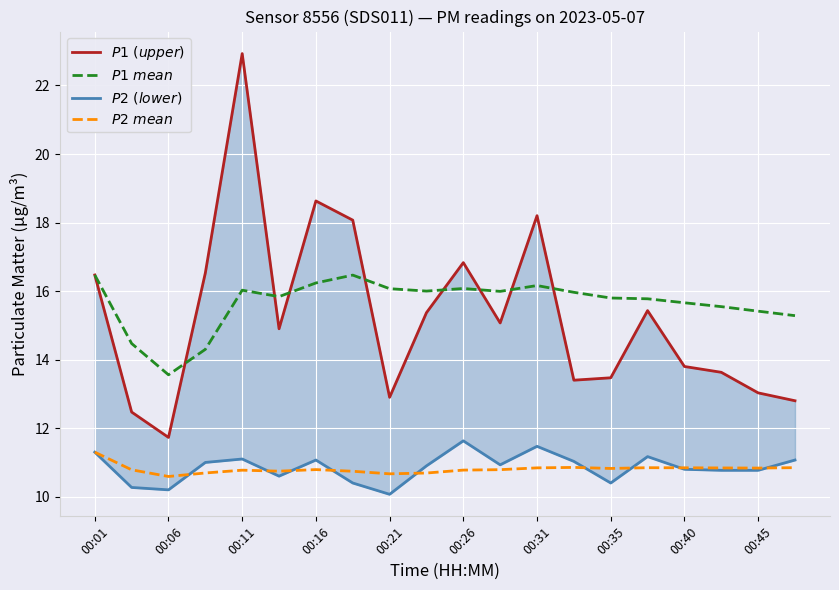

What is the value of the $P1\ mean$ point at the 1st from the left?

16.5